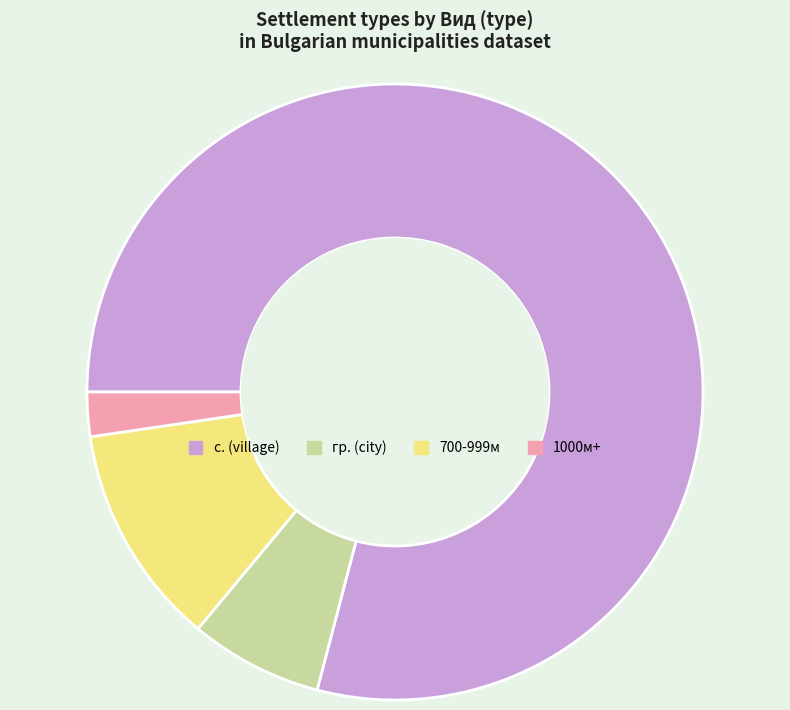

What is the ratio of the value at 700-999м to the value at гр. (city)?

1.7